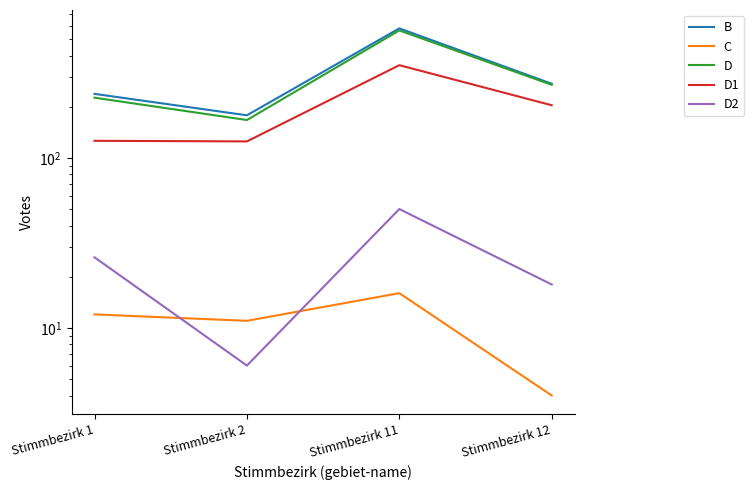

Rank the series by their maximum value, from lowest to highest.

C, D2, D1, D, B